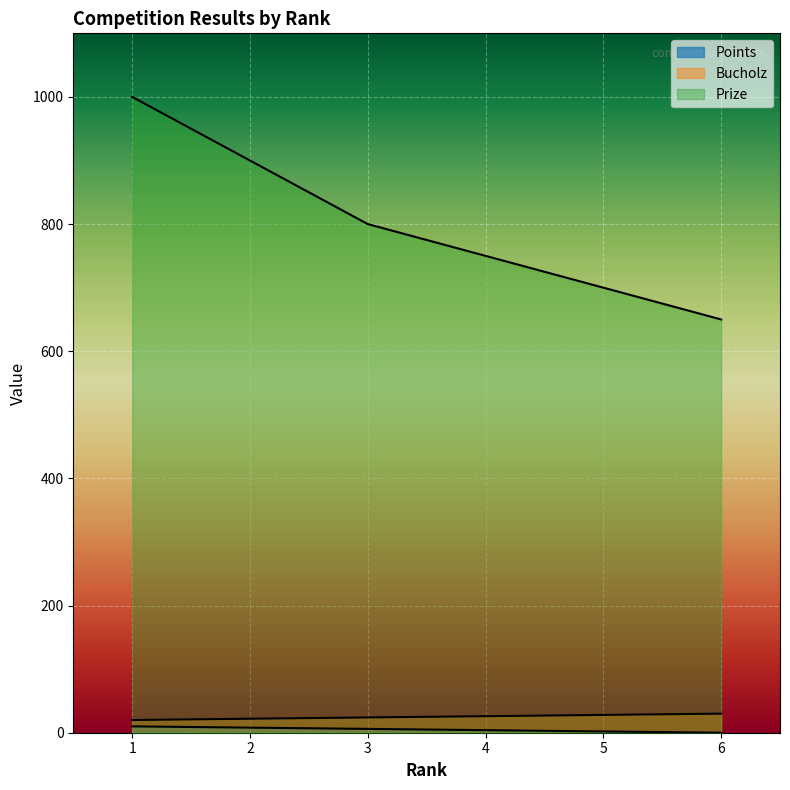

Which series changed the most between 1 and 5?

Prize